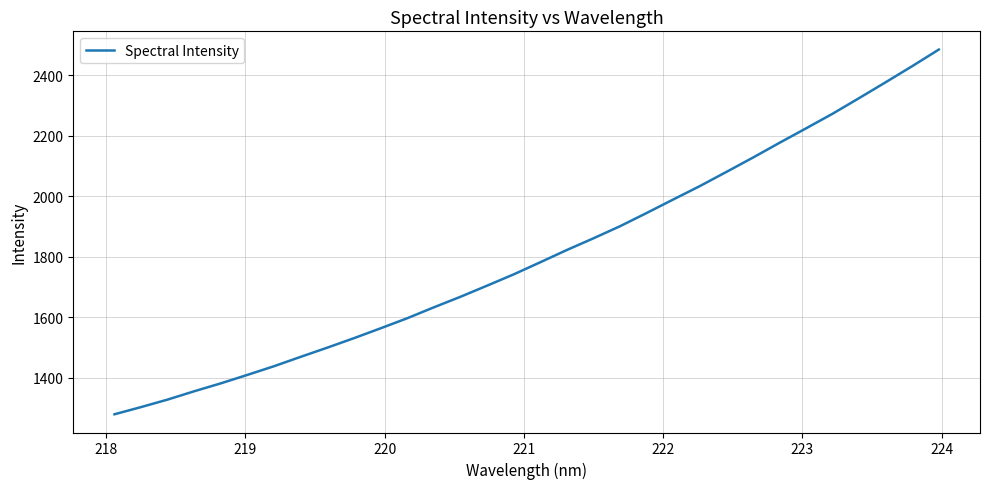

What is the average value?

1804.3